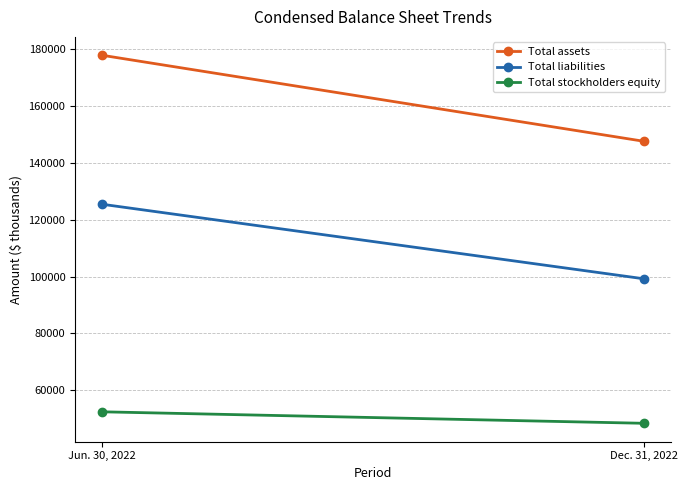

Which series has the largest total across all categories?

Total assets